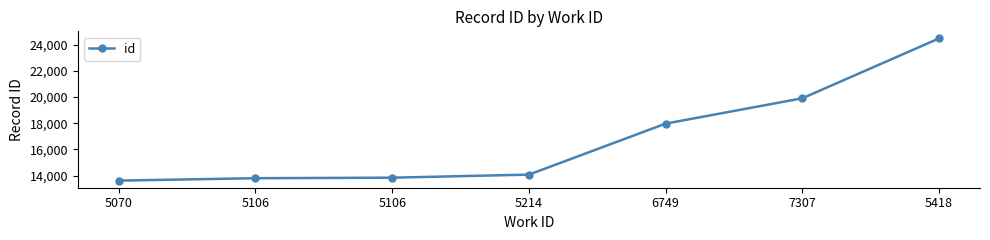

At which category does the chart reach its peak across all series?

5418